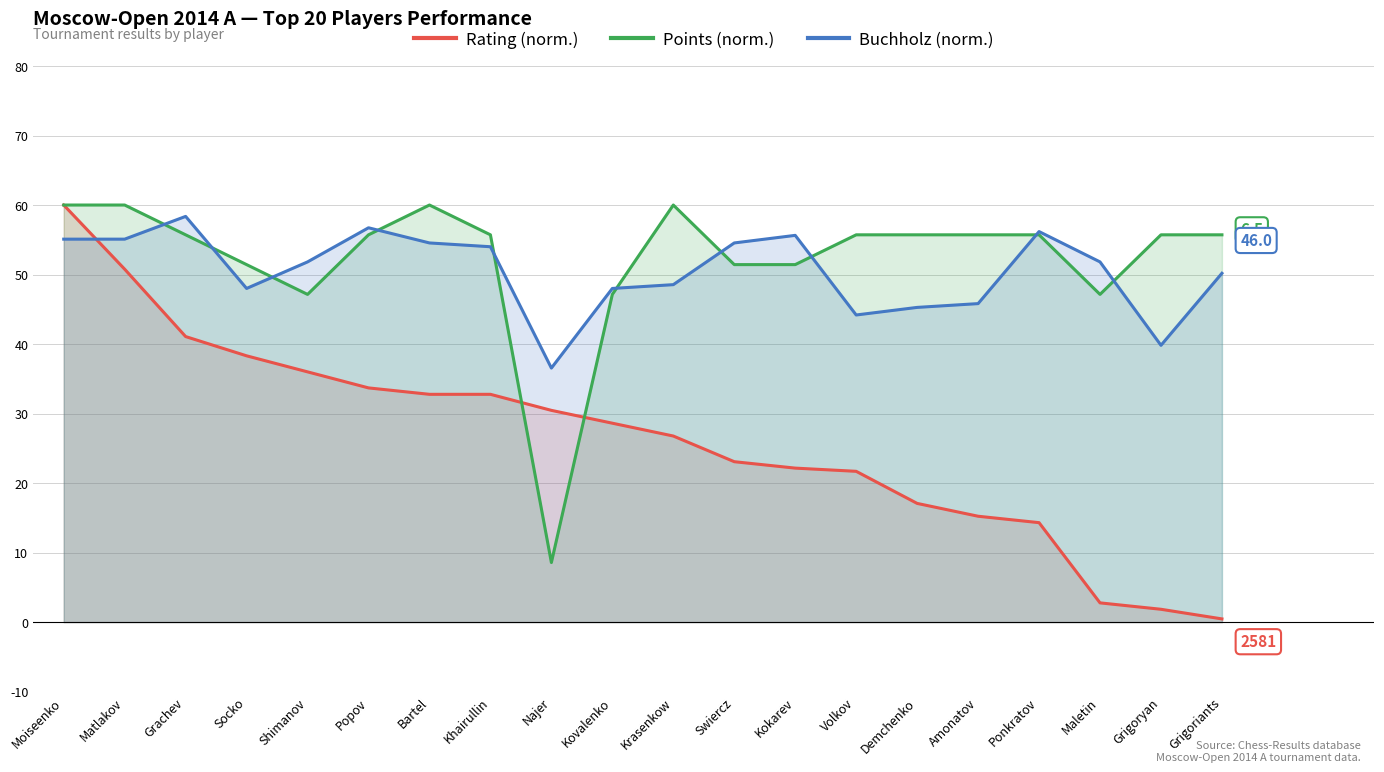

Reading right to left, what are all the values shown in this chart?

Rating (norm.): 0.5	1.8	2.8	14.3	15.2	17.1	21.7	22.2	23.1	26.8	28.6	30.5	32.8	32.8	33.7	36.0	38.3	41.1	50.8	60.0
Points (norm.): 55.7	55.7	47.1	55.7	55.7	55.7	55.7	51.4	51.4	60.0	47.1	8.6	55.7	60.0	55.7	47.1	51.4	55.7	60.0	60.0
Buchholz (norm.): 50.2	39.8	51.8	56.2	45.8	45.3	44.2	55.6	54.5	48.5	48.0	36.5	54.0	54.5	56.7	51.8	48.0	58.4	55.1	55.1